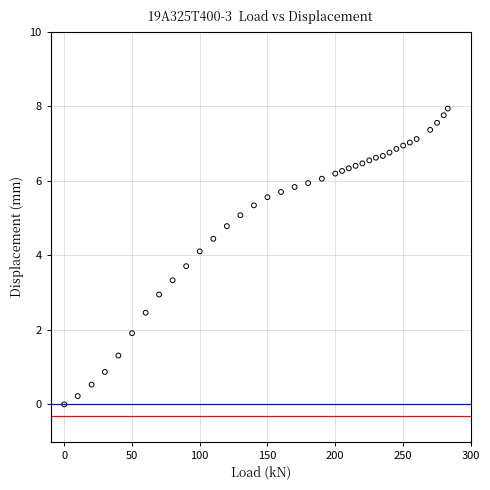

Count the number of points in this scatter plot.

37